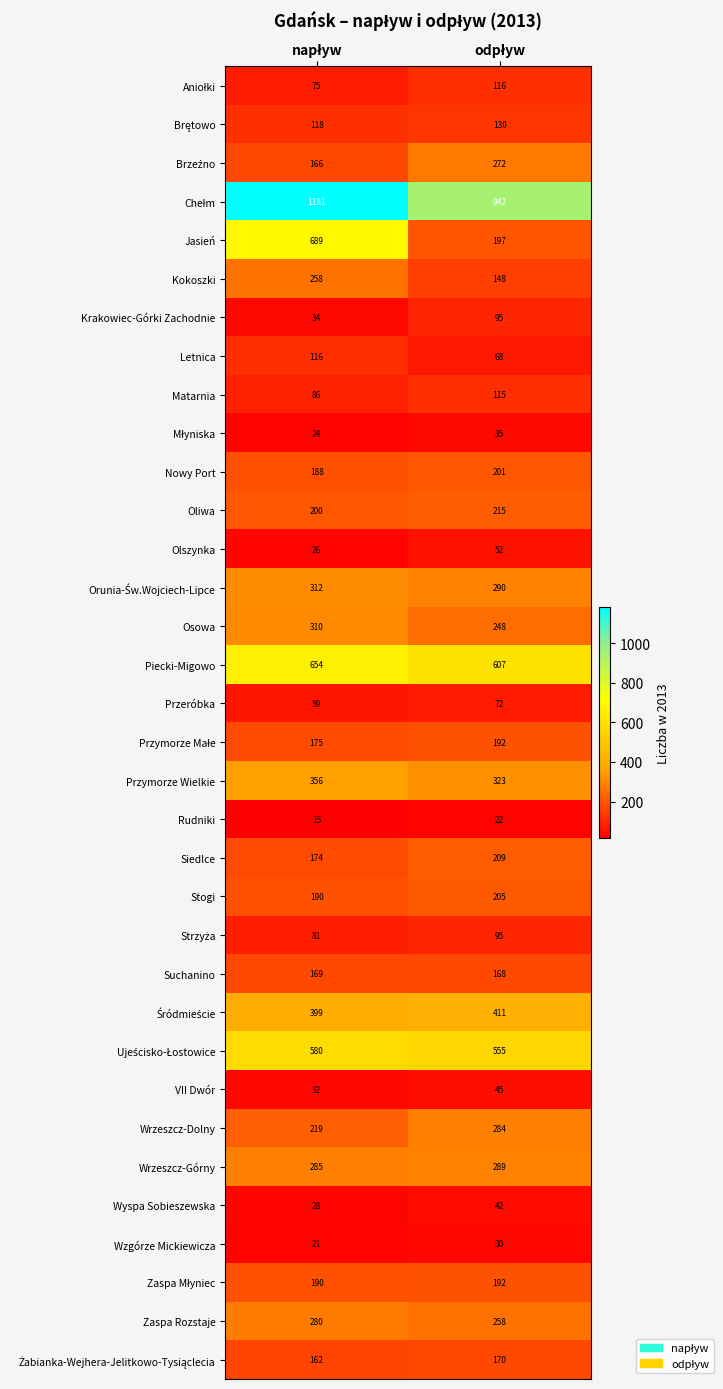

What is the average value of the Letnica series?

92